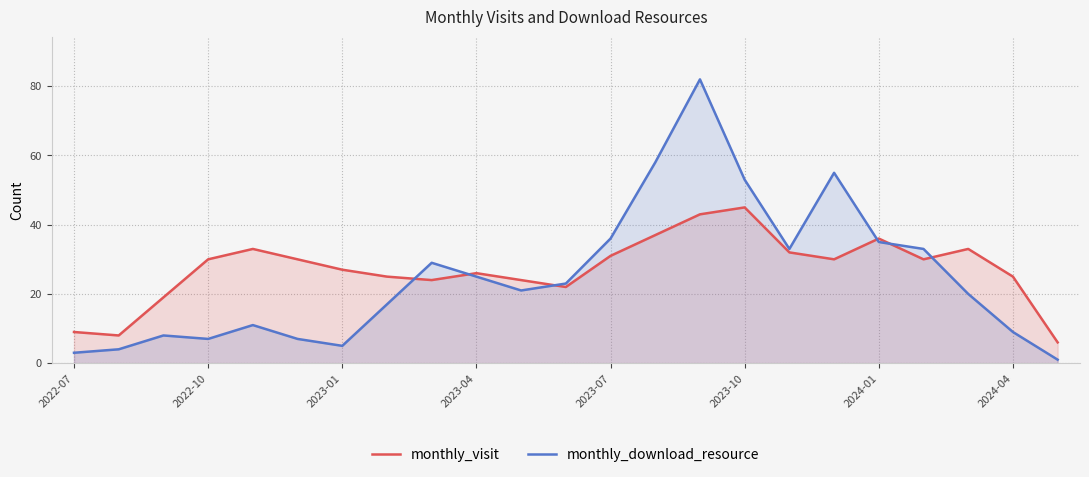

Read the monthly_download_resource value at 11, to the nearest 10.

20